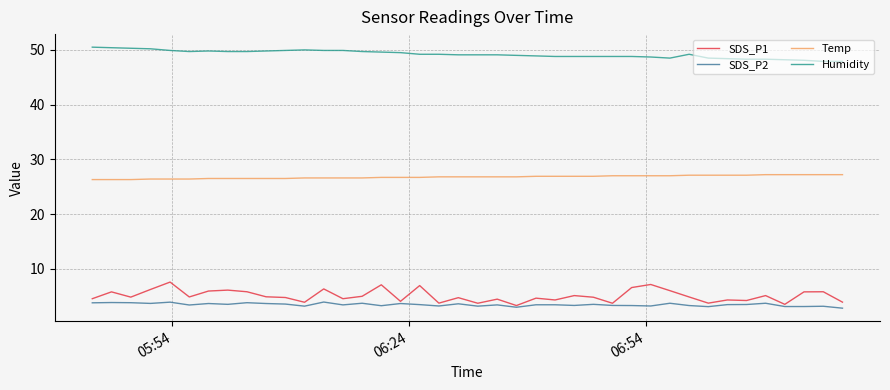

Which series has the largest range (max minus min)?

SDS_P1